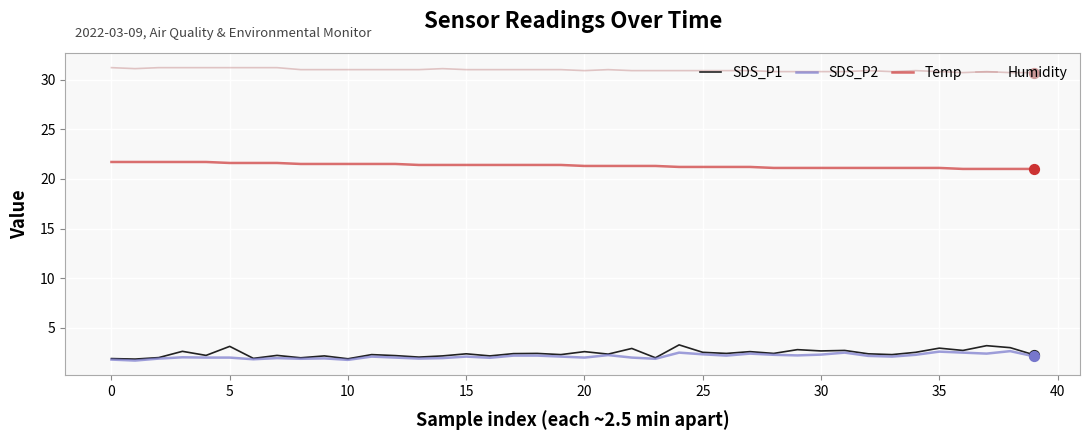

Which series has the largest total across all categories?

Humidity